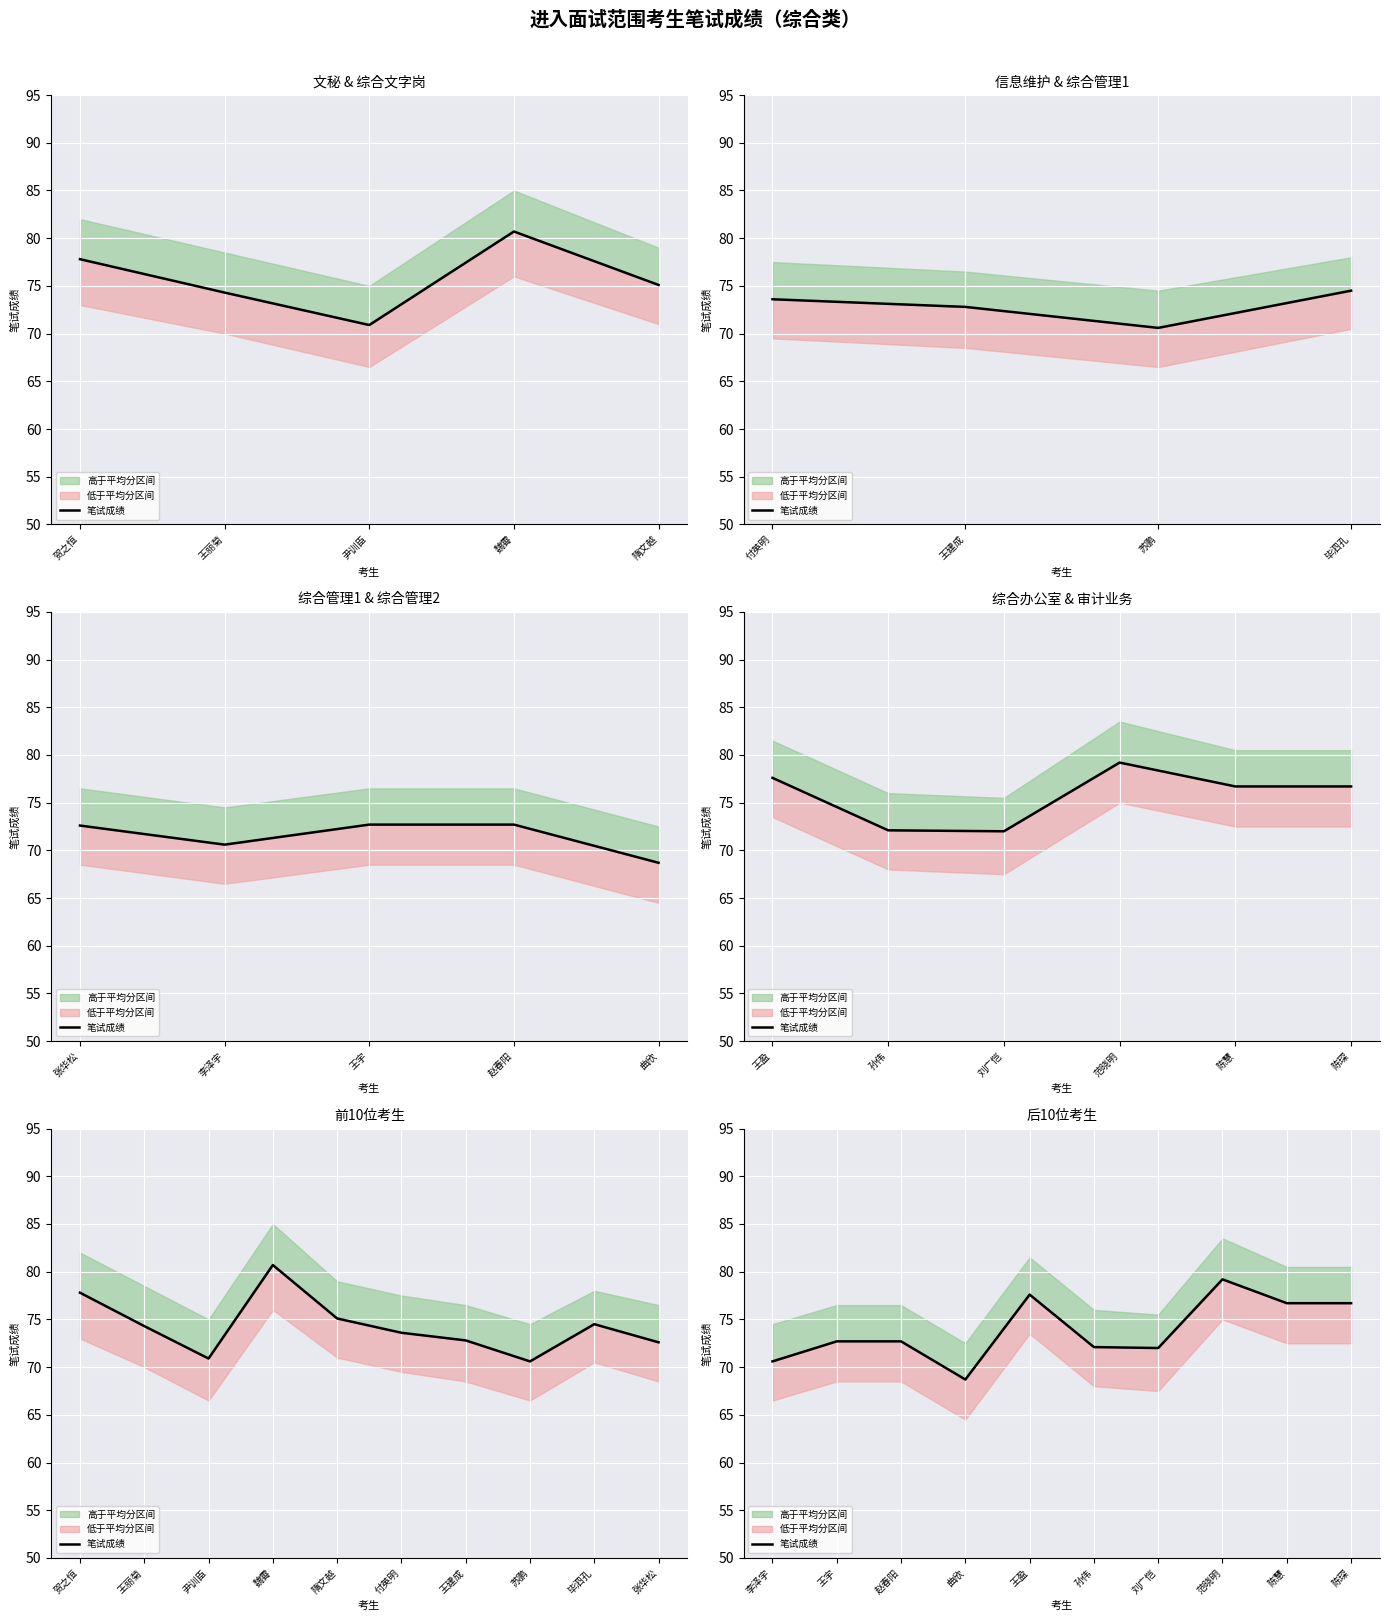

Does the chart display data point markers on the line(s)?

No